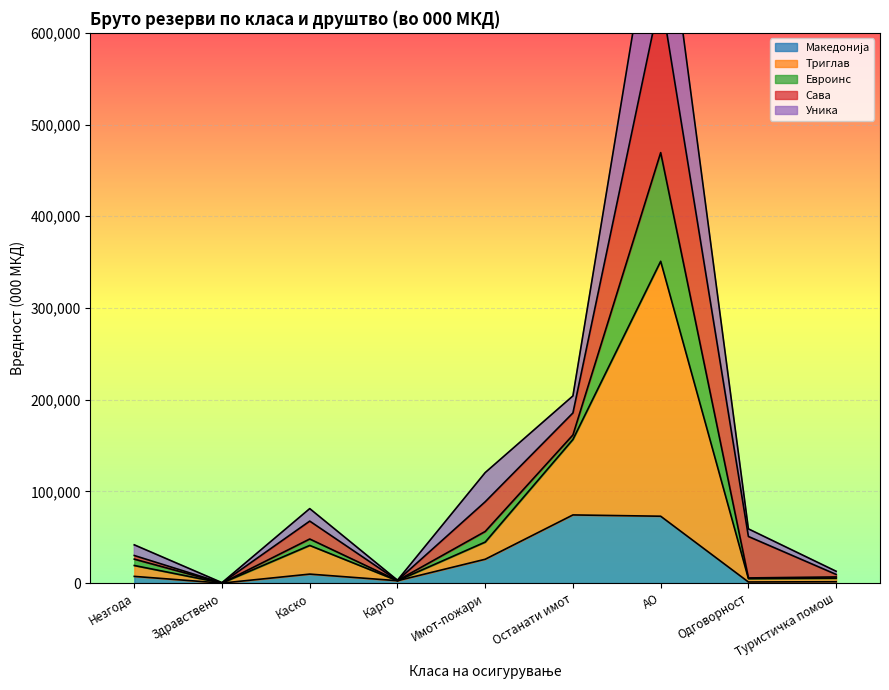

What is the sum of all Уника values?

1307443